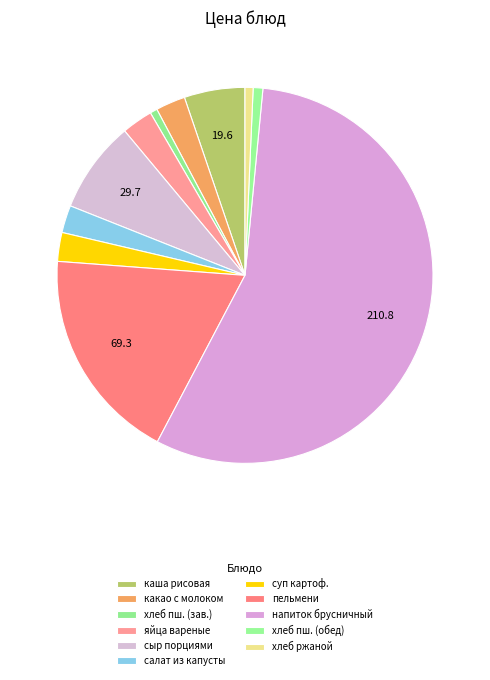

Which category has the biggest portion of the pie?

напиток брусничный